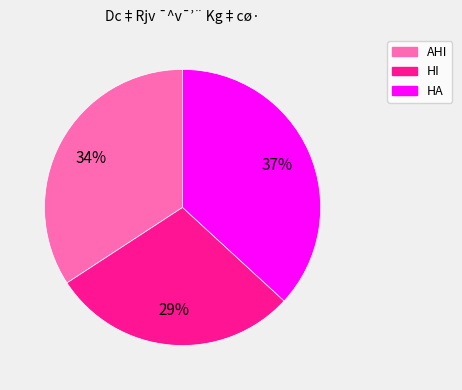

Does HA represent more than half of the total?

No